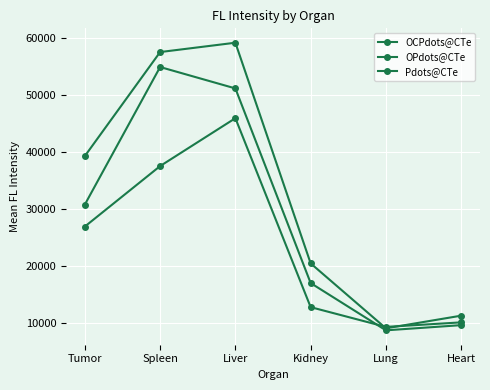

How many data points in OPdots@CTe are less than 30741?

3